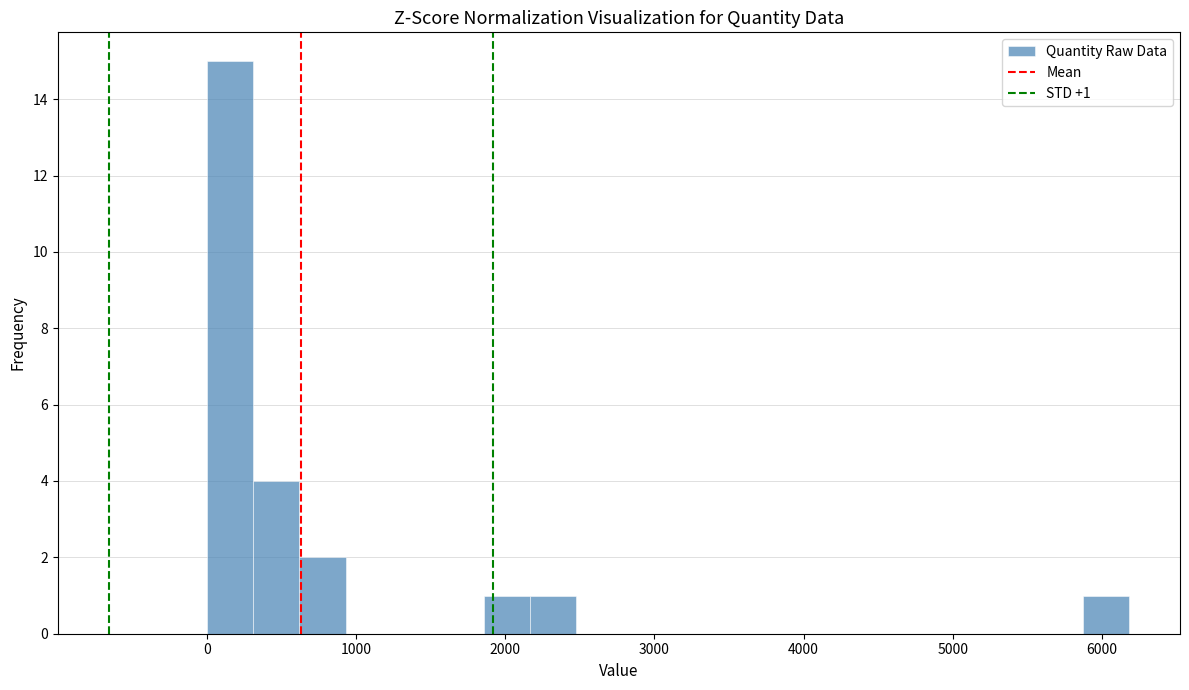

Read against the x-axis, roughly where is the centre of the tallest bar?

200